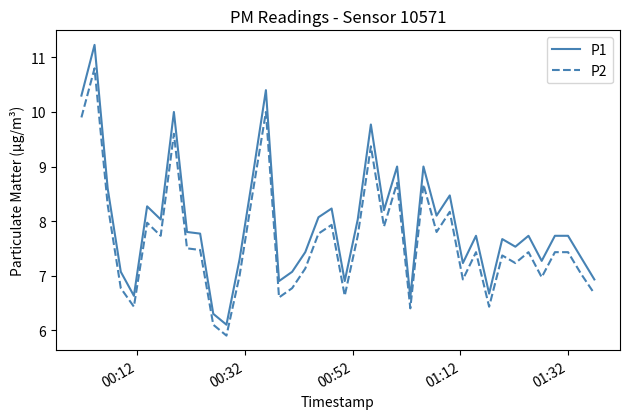

List the series in order of their peak value, highest first.

P1, P2